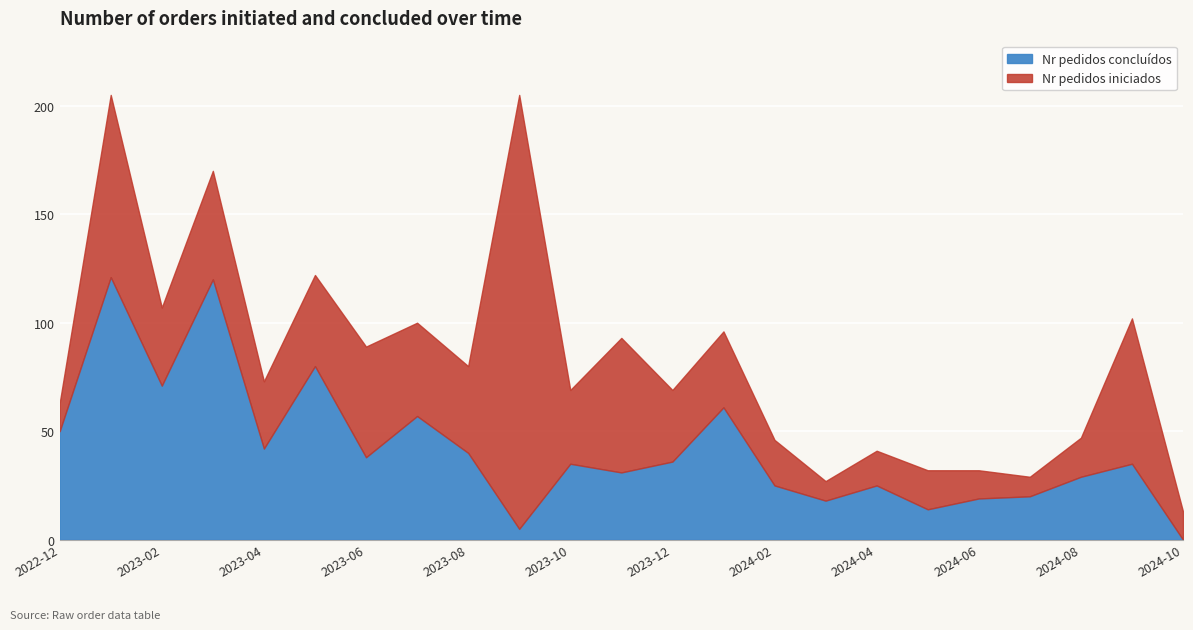

Reading left to right, transcribe all the data shown in this chart.

Nr pedidos iniciados: 63	205	107	170	73	122	89	100	80	205	69	93	69	96	46	27	41	32	32	29	47	102	13
Nr pedidos concluídos: 50	121	71	120	42	80	38	57	40	5	35	31	36	61	25	18	25	14	19	20	29	35	0